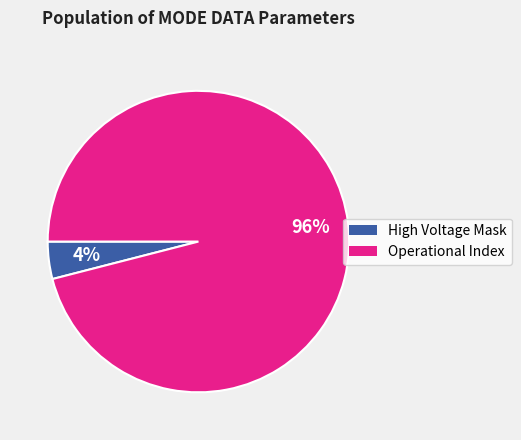

Count the number of slices in the pie.

2